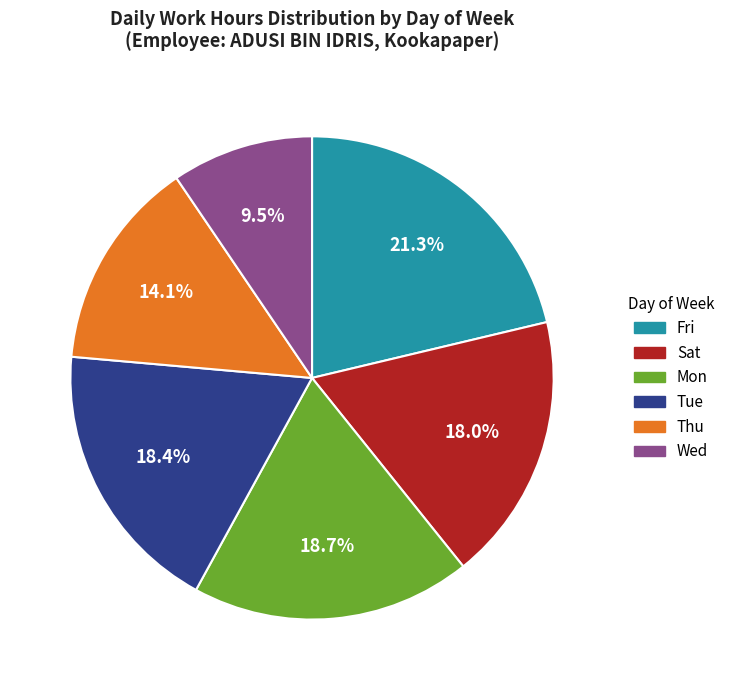

How many segments does this pie chart have?

6